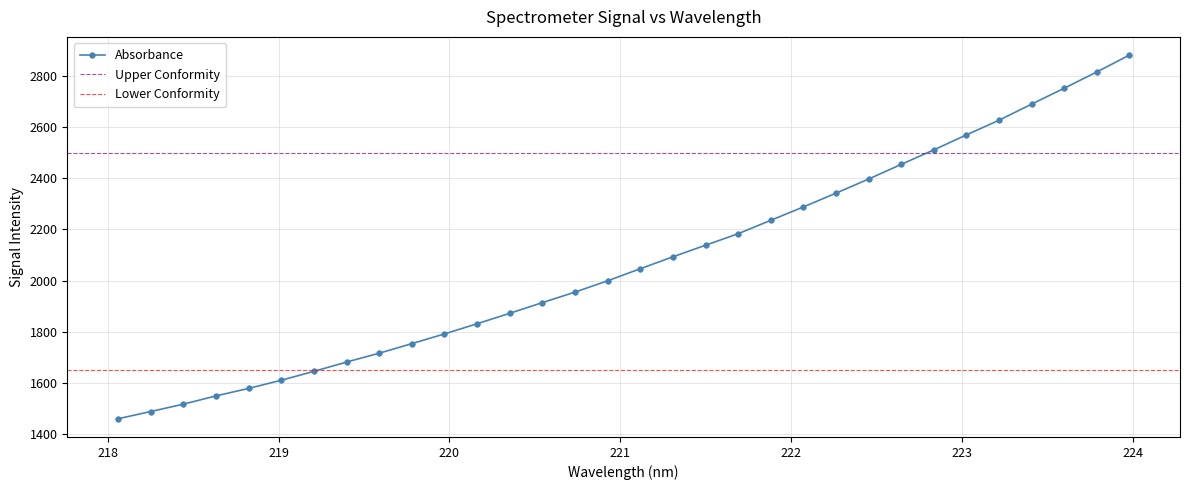

What is the label of the 2nd point from the right?

223.7895